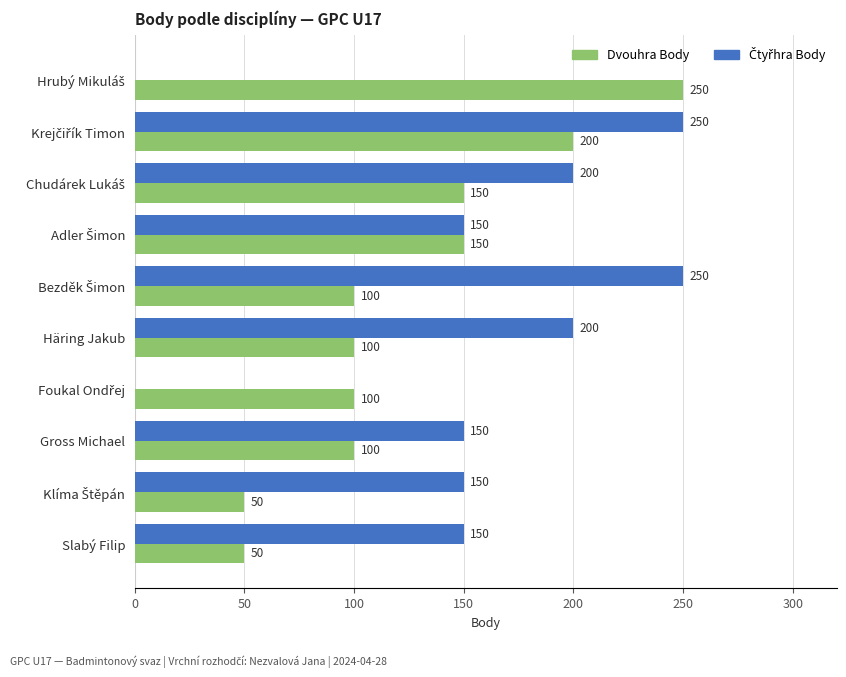

What is the maximum value shown in the chart?

250